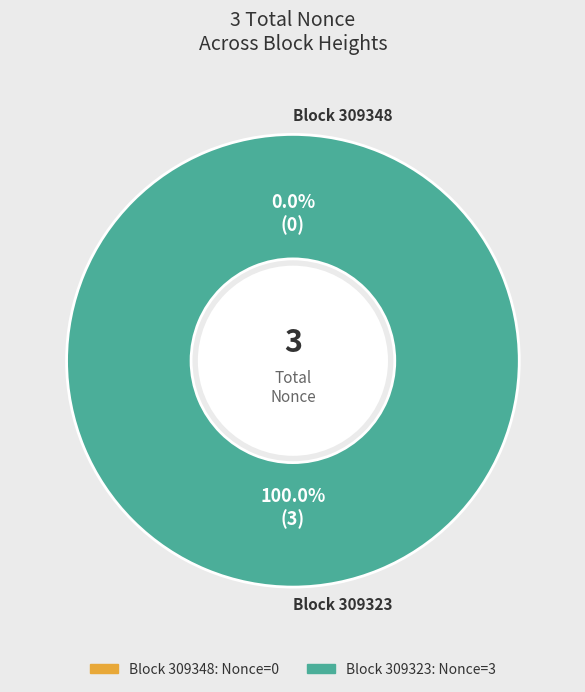

True or false: 309348 accounts for 13% of the total.

False